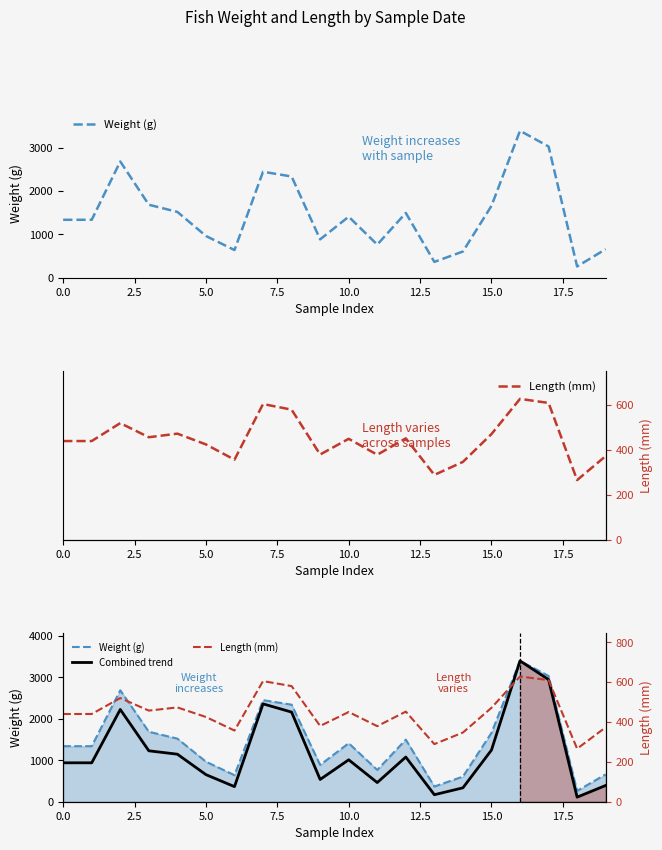

What is the difference between the maximum and minimum values in the Combined trend series?

3284.2